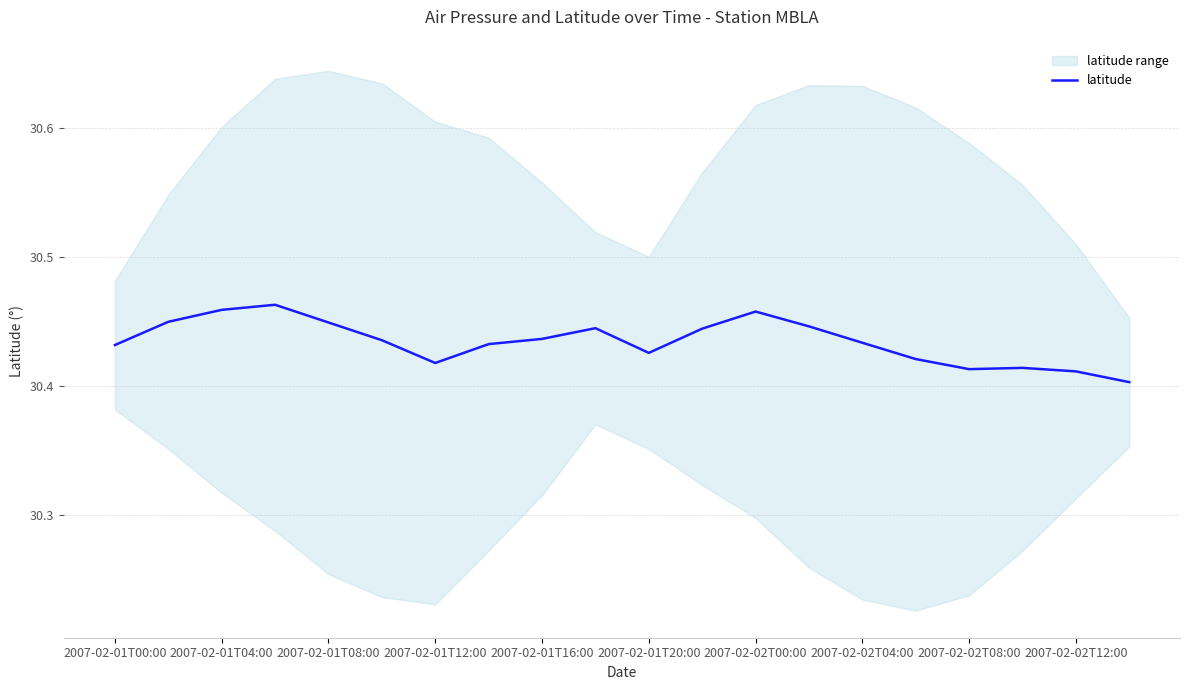

The latitude series shows 9.4 at 2007-02-01T12:00. True or false?

False